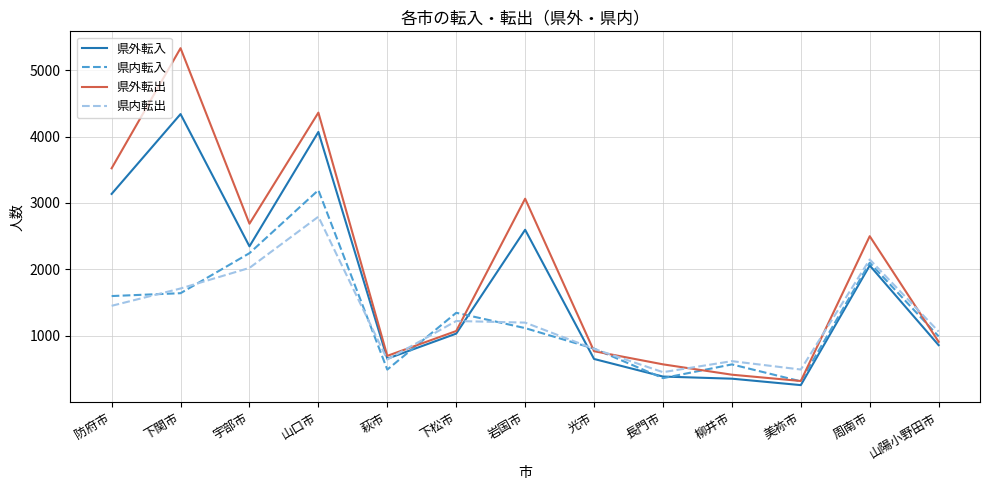

Which series changed the most between 美祢市 and 山陽小野田市?

県内転入